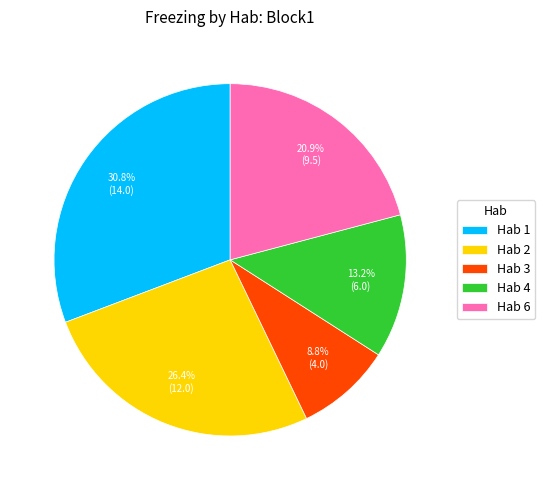

Between Hab 3 and Hab 6, which is larger?

Hab 6